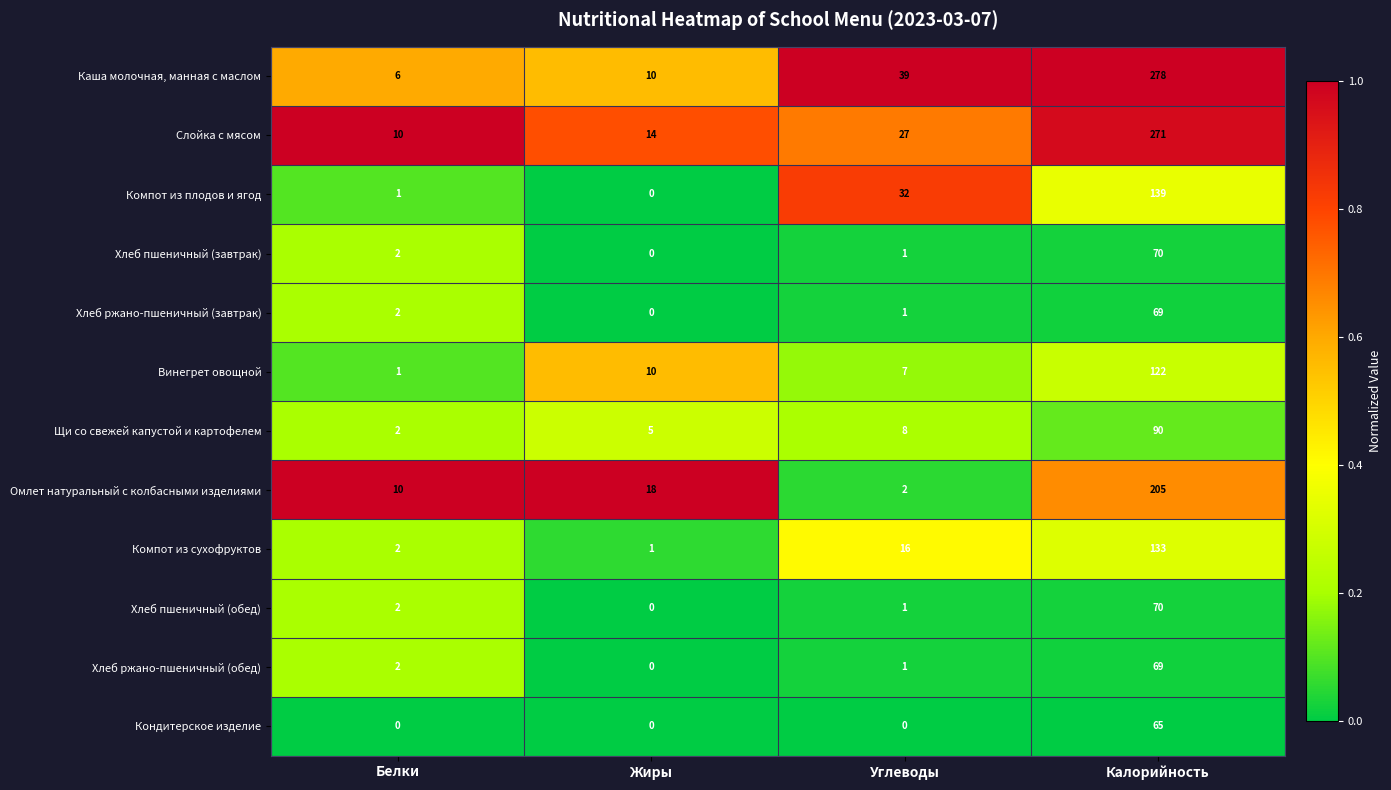

Rank the categories by Слойка с мясом value from lowest to highest.

Белки, Жиры, Углеводы, Калорийность